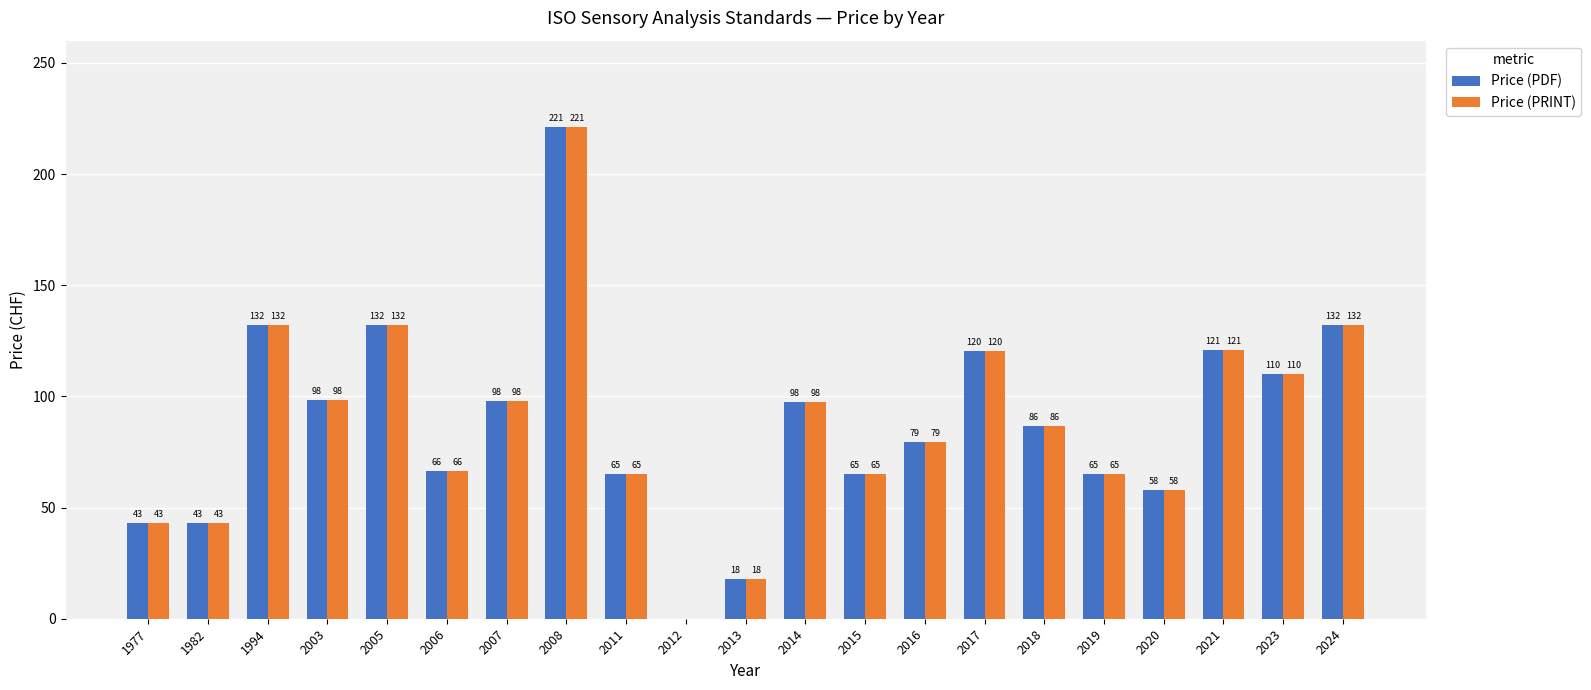

What is the maximum value shown in the chart?

221.0